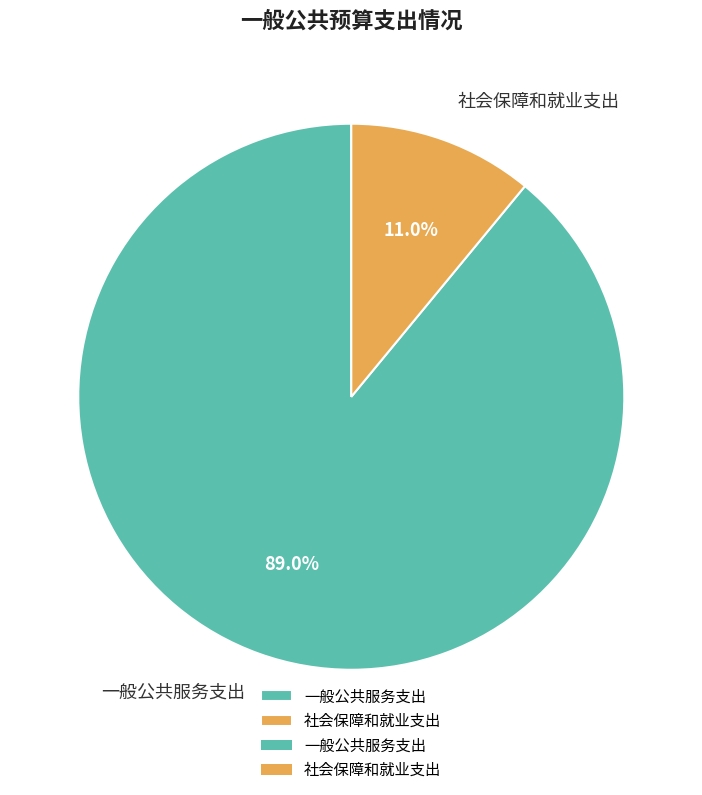

Count the number of slices in the pie.

2